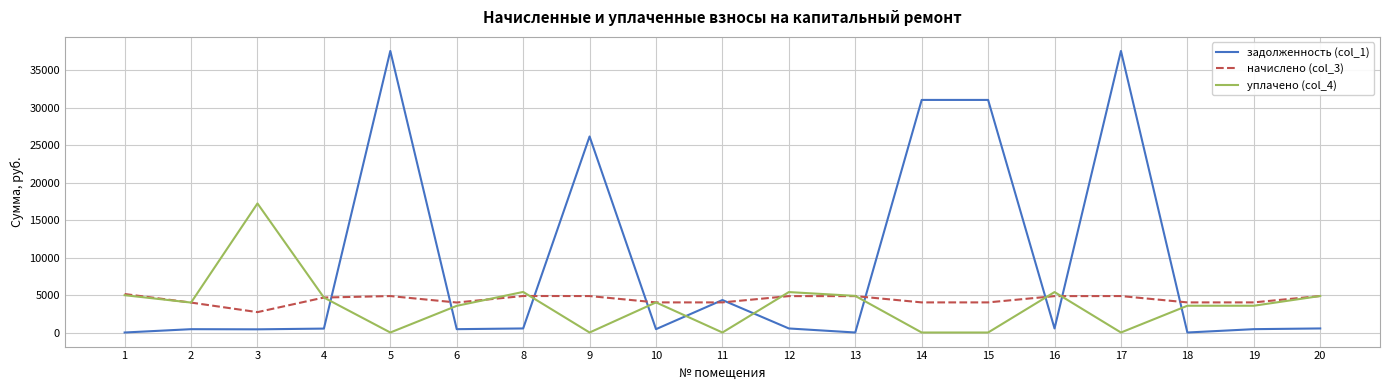

How many values in the задолженность (col_1) series exceed 539?

10